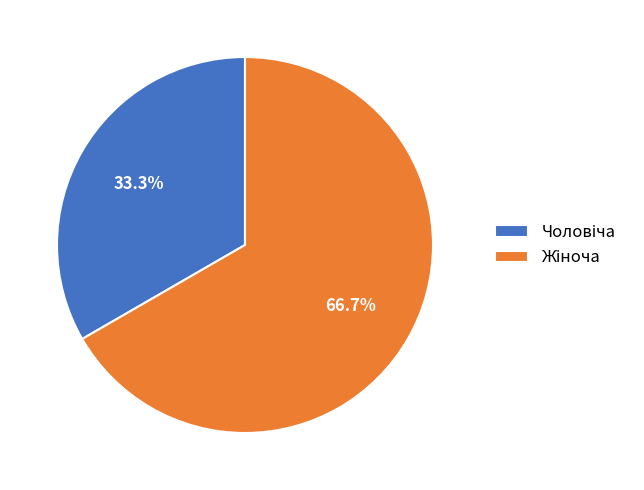

Is there a majority slice in this chart?

Yes